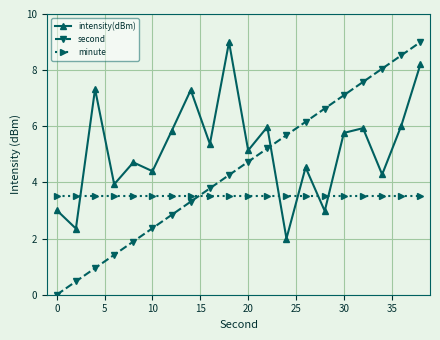

What is the highest value of the minute series?

3.5